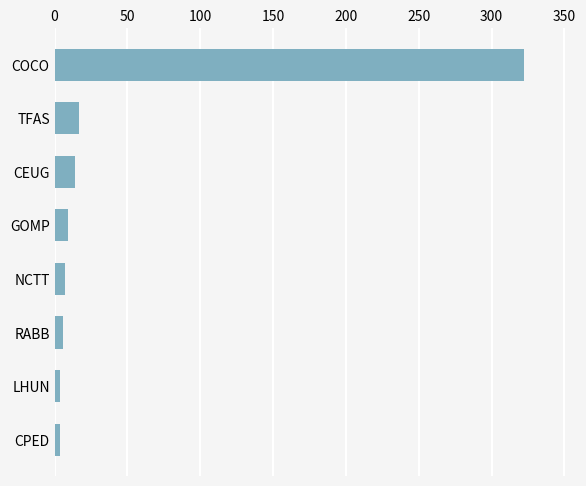

What is the maximum value shown in the chart?

322